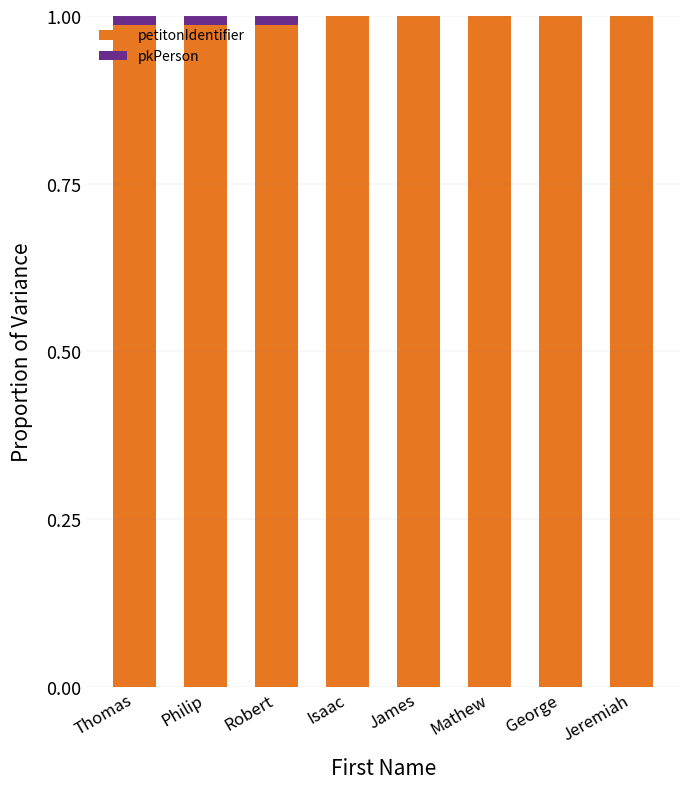

The value of petitonIdentifier at Philip is 1.0. True or false?

True